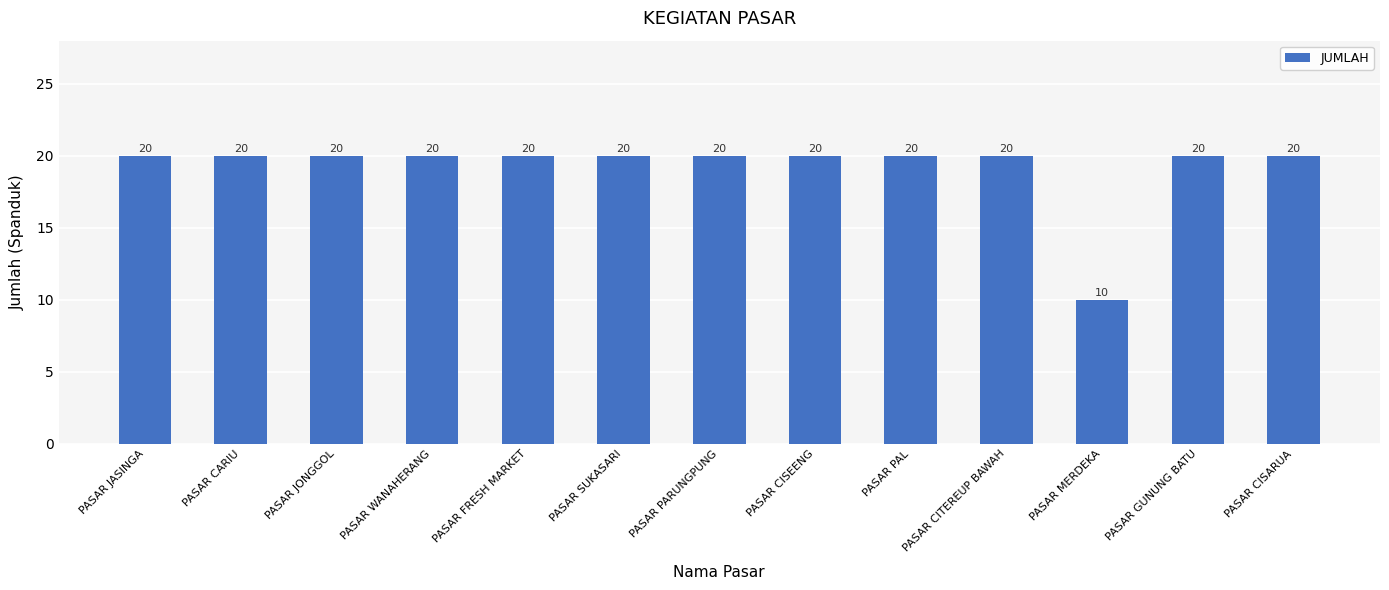

What is the ratio of the value at PASAR SUKASARI to the value at PASAR FRESH MARKET?

1.0